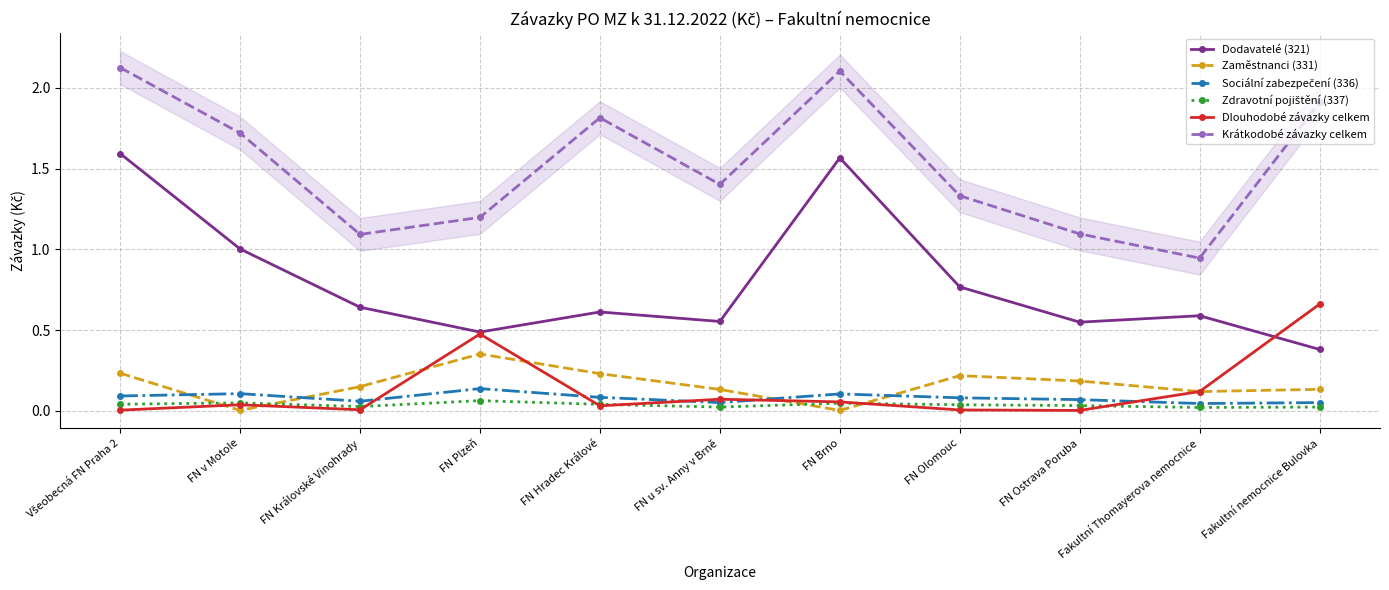

Which label corresponds to the largest value in the chart?

Všeobecná FN Praha 2